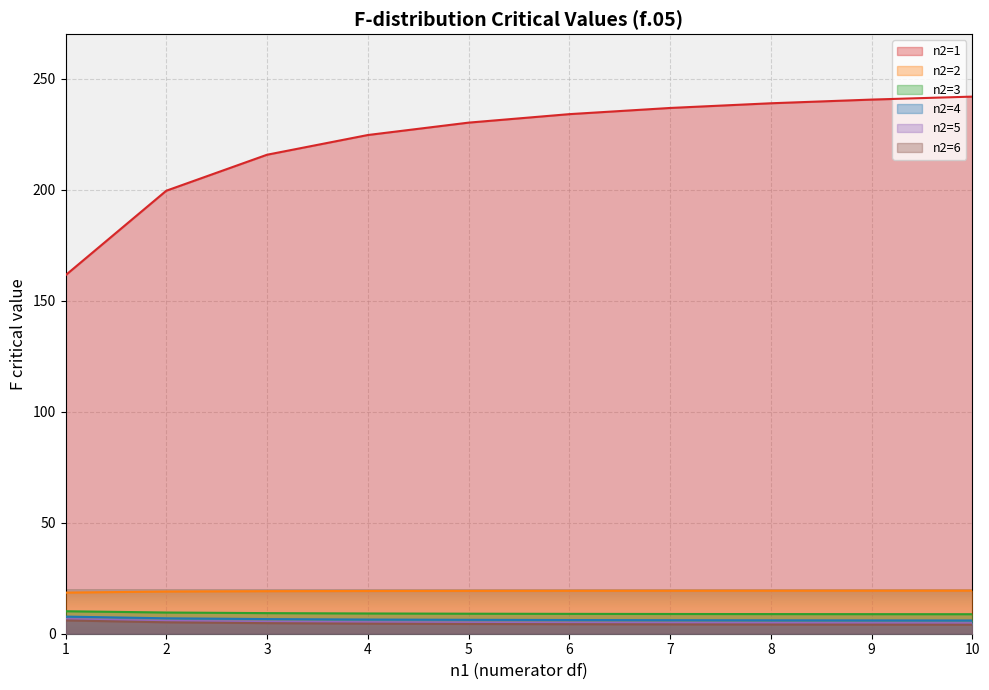

True or false: n2=3 has a value of 13.5 at 2.

False